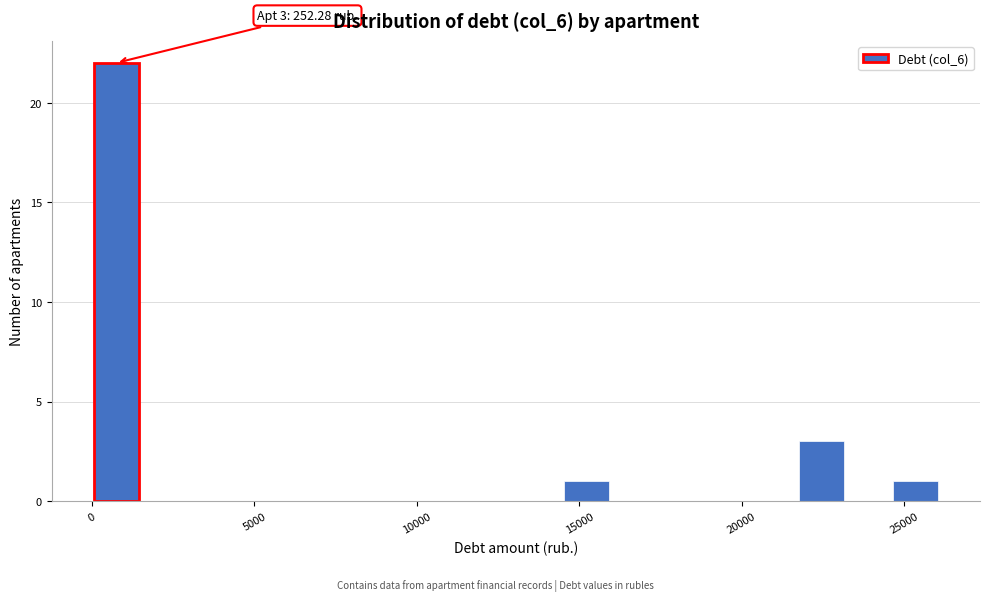

Around what value on the x-axis is the tallest bar? Give the approximate position of its centre, as read against the axis.

500